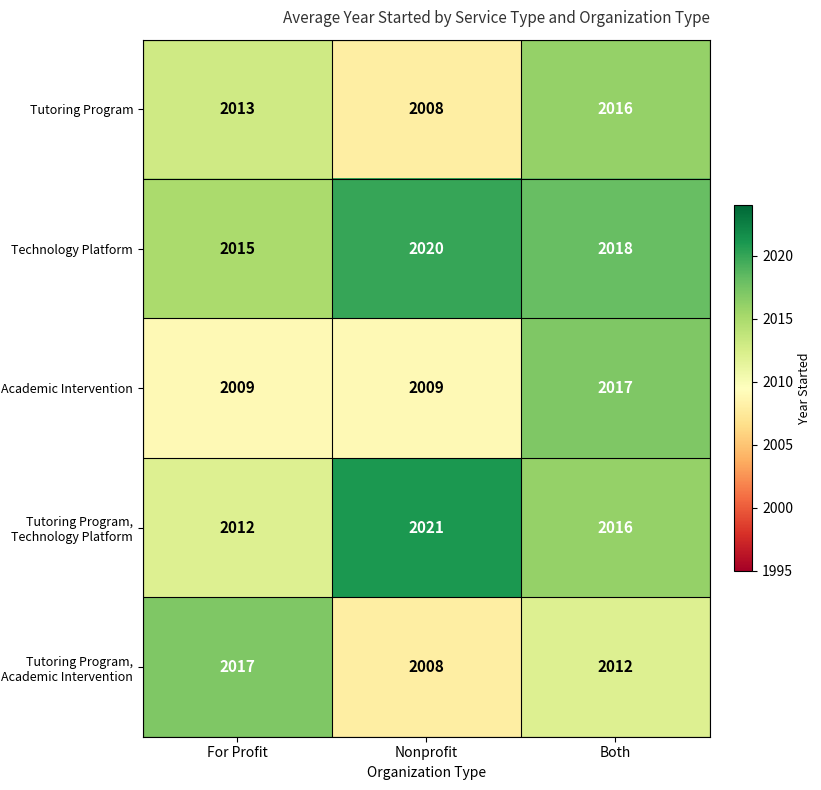

Reading left to right, what are all the values shown in this chart?

Tutoring Program: For Profit=2013	Nonprofit=2008	Both=2016
Technology Platform: For Profit=2015	Nonprofit=2020	Both=2018
Academic Intervention: For Profit=2009	Nonprofit=2009	Both=2017
Tutoring Program, Technology Platform: For Profit=2012	Nonprofit=2021	Both=2016
Tutoring Program, Academic Intervention: For Profit=2017	Nonprofit=2008	Both=2012